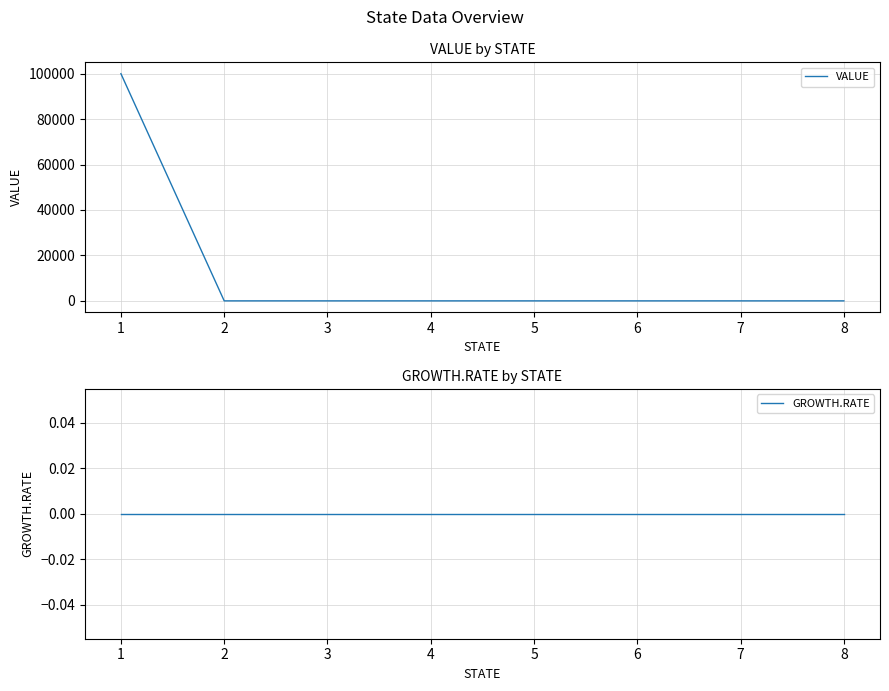

Reading left to right, transcribe all the data shown in this chart.

VALUE: 100000	0	0	0	0	0	0	0
GROWTH.RATE: 0	0	0	0	0	0	0	0